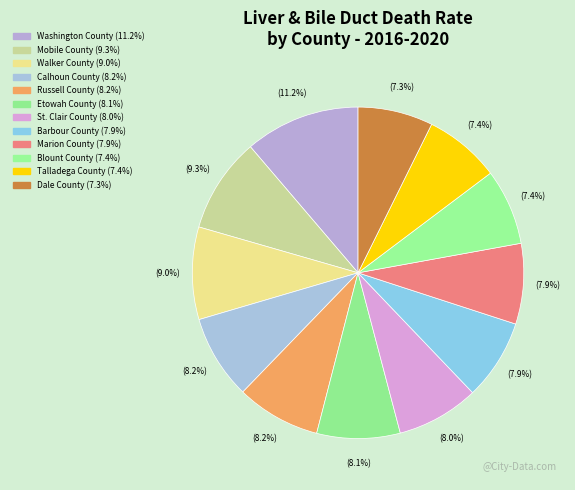

Is the sum of Barbour County and Mobile County greater than half?

No